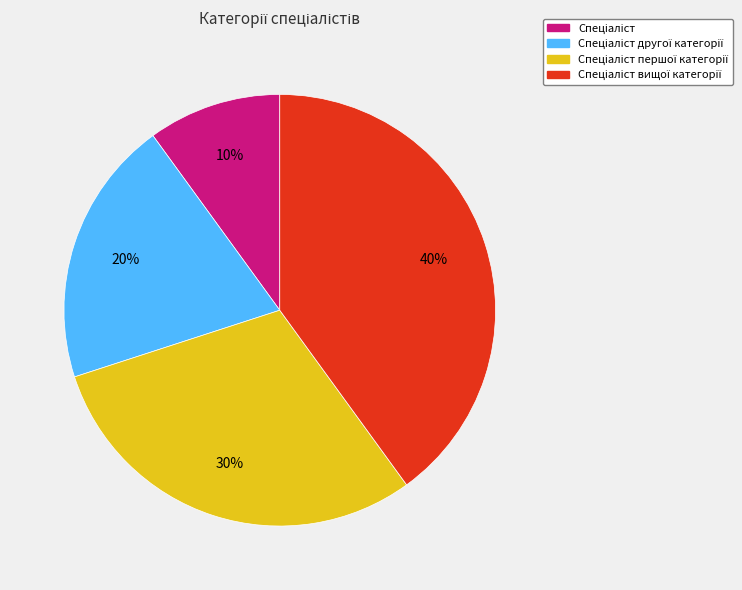

To the nearest percent, what is the average slice percentage?

25%